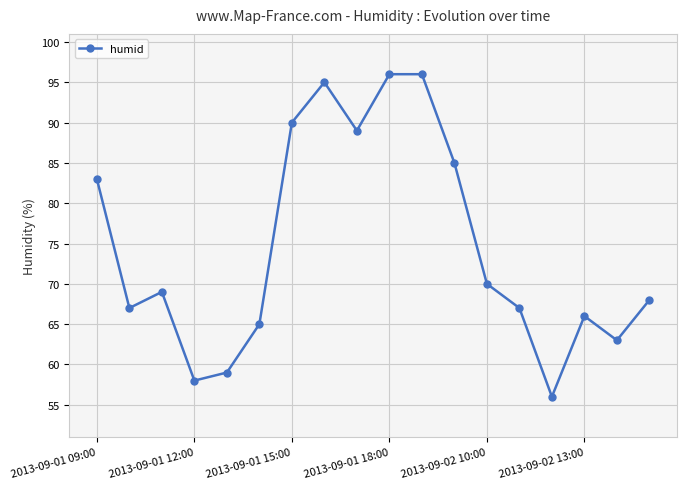

What is the sum of all values?

1342